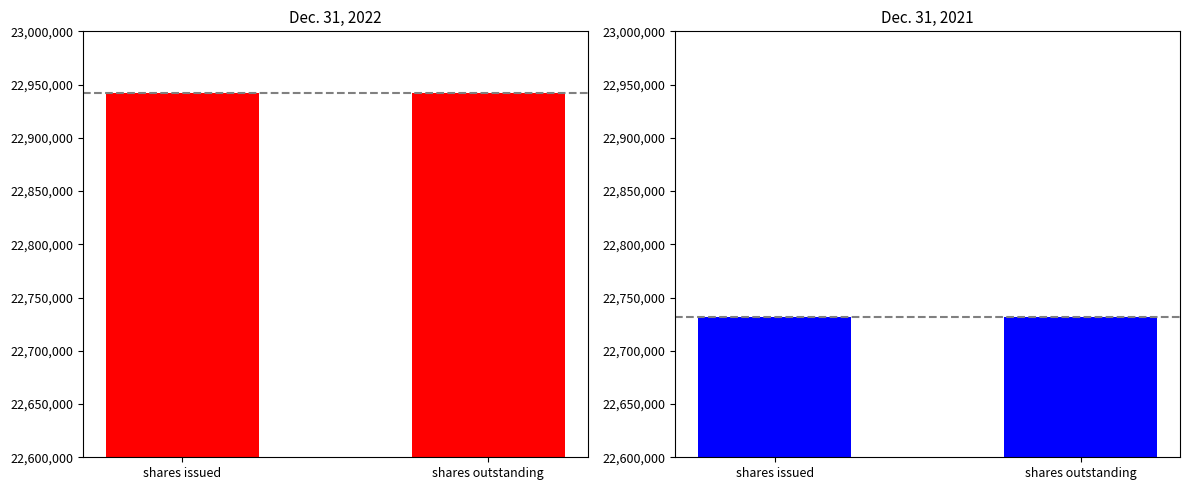

The Dec. 31, 2022 series shows 40630365 at shares issued. True or false?

False